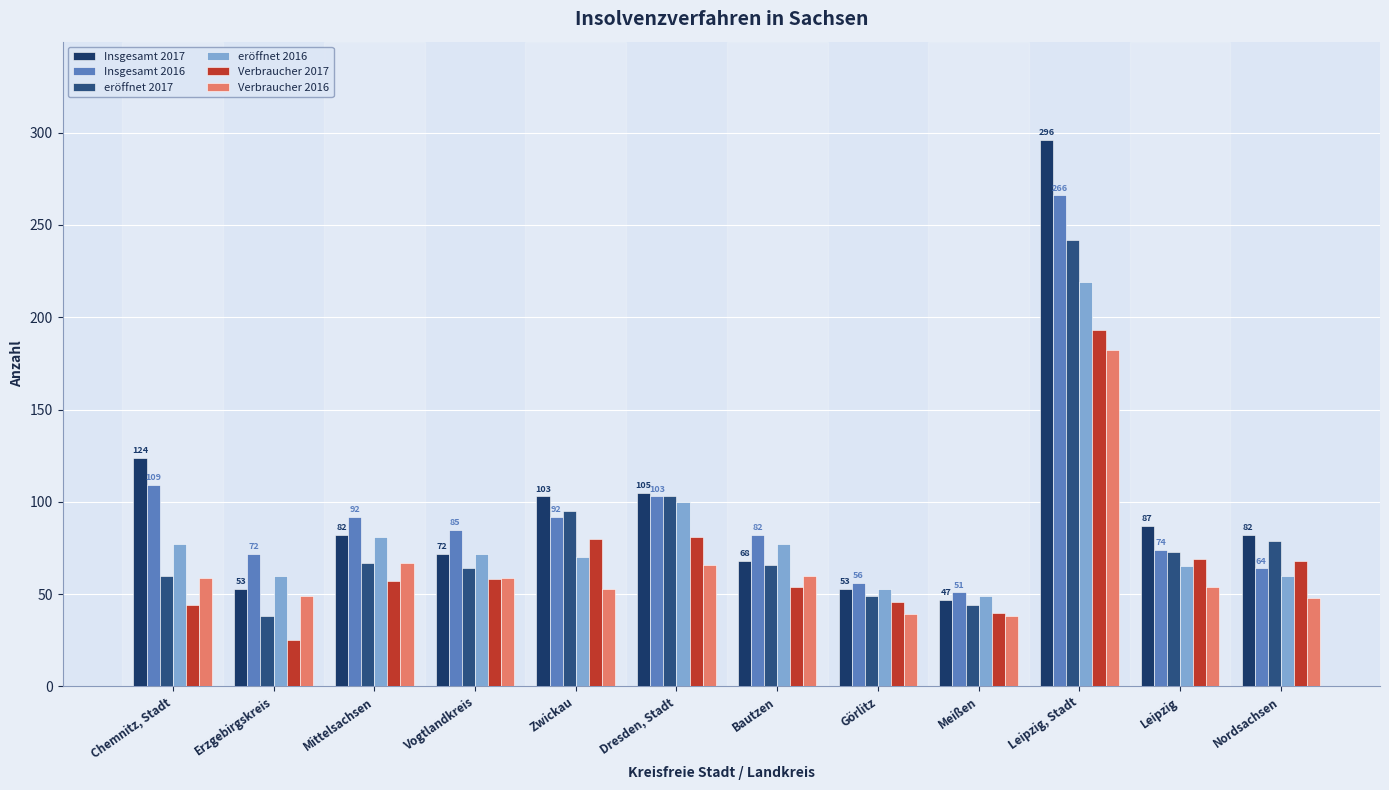

How many data points does each series have?

12